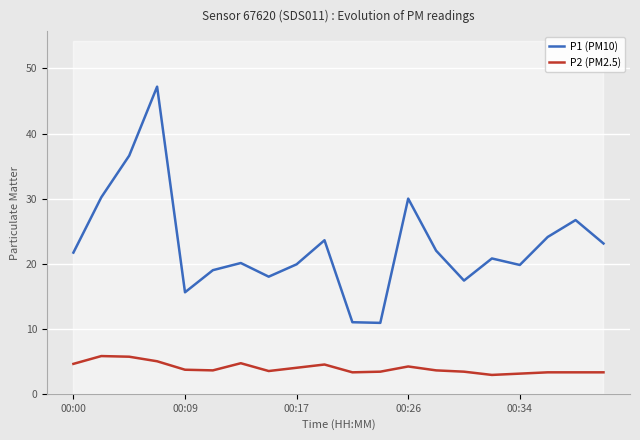

At which label does P1 (PM10) first exceed 21?

00:00